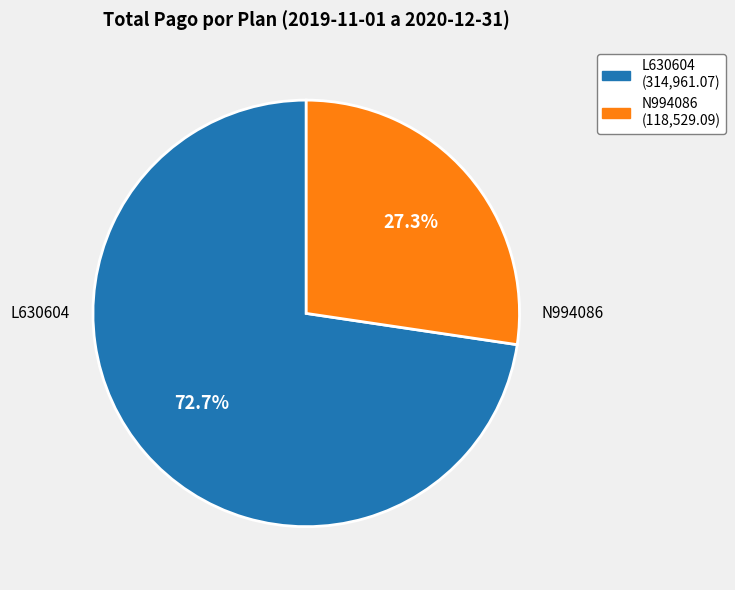

To the nearest percent, what portion does N994086 represent?

27%